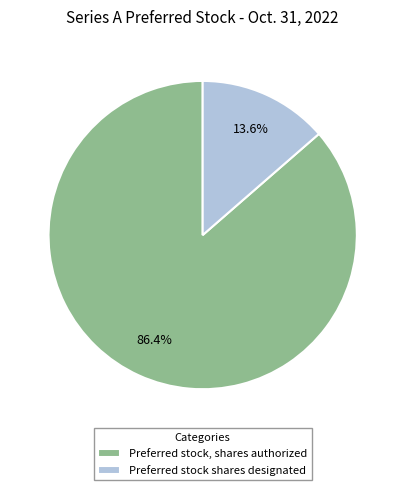

Combined, do Preferred stock shares designated and Preferred stock, shares authorized account for over 50%?

Yes